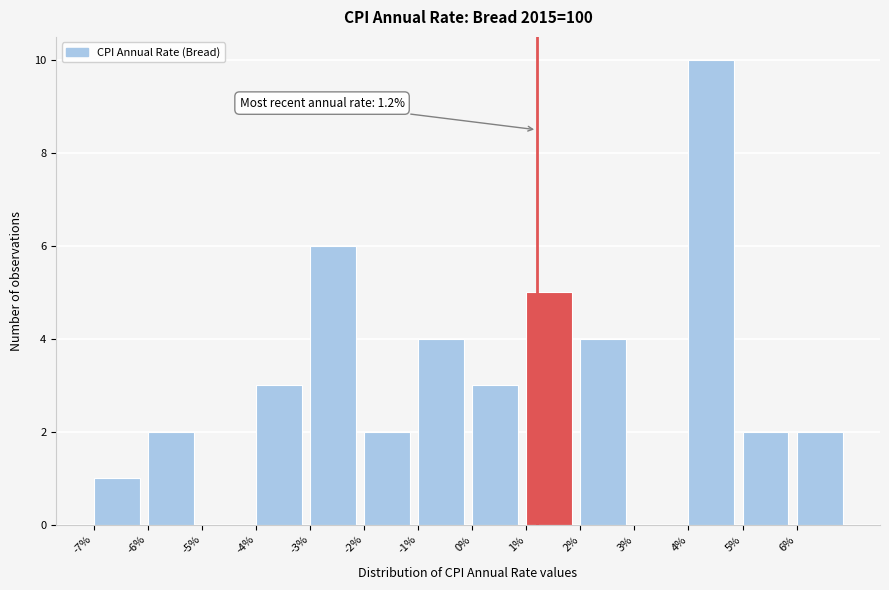

Over which range of the x-axis is the bar tallest?

4 to 5